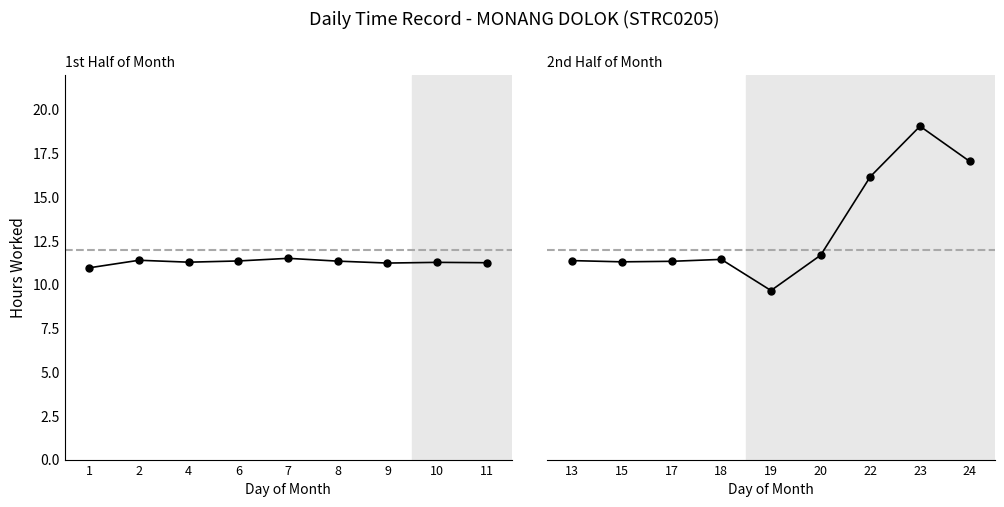

How many values in the Daily Work Hours (Period 2) series are below 11?

1